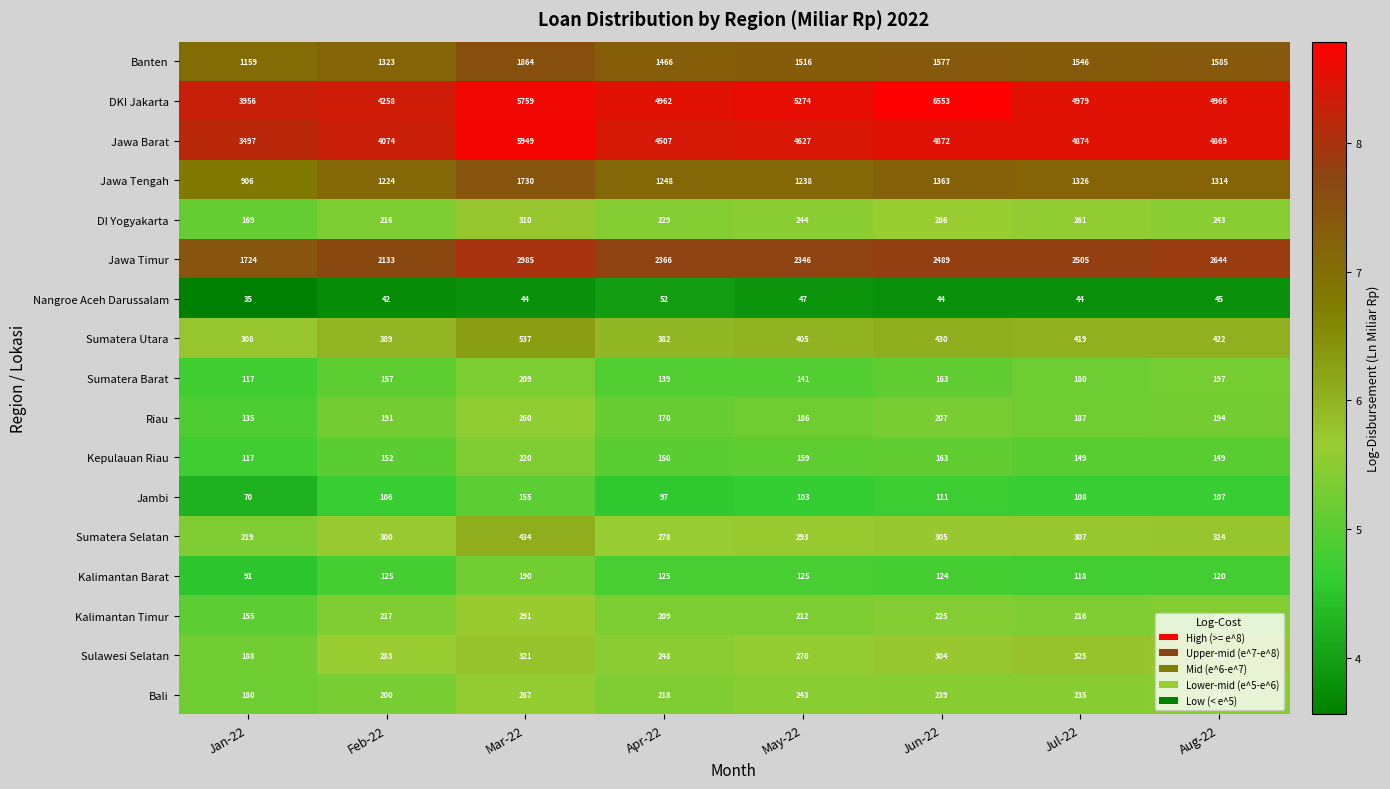

Which series changed the most between Apr-22 and May-22?

DKI Jakarta